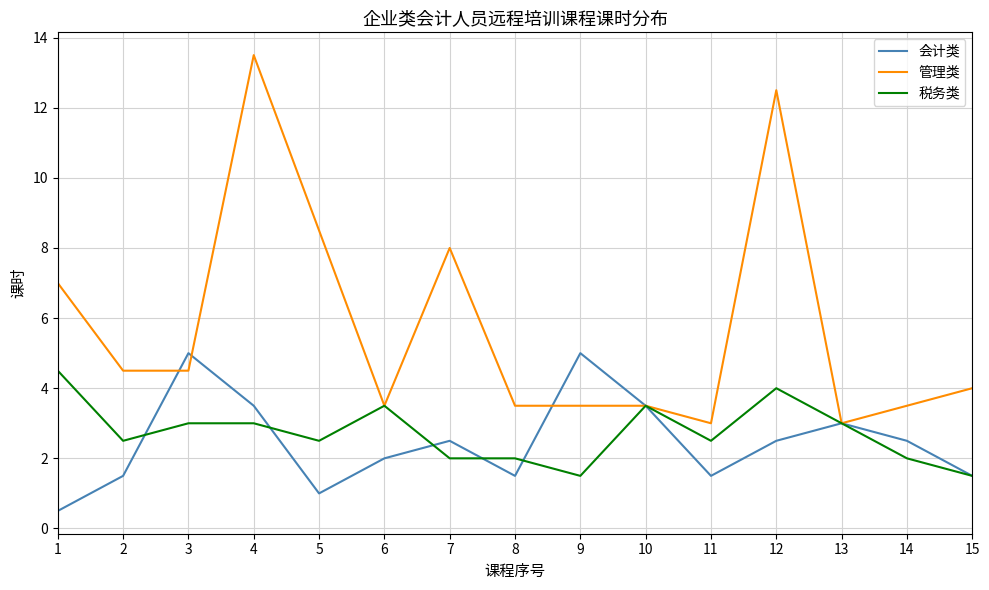

What is the total value across all series at 14?

8.0